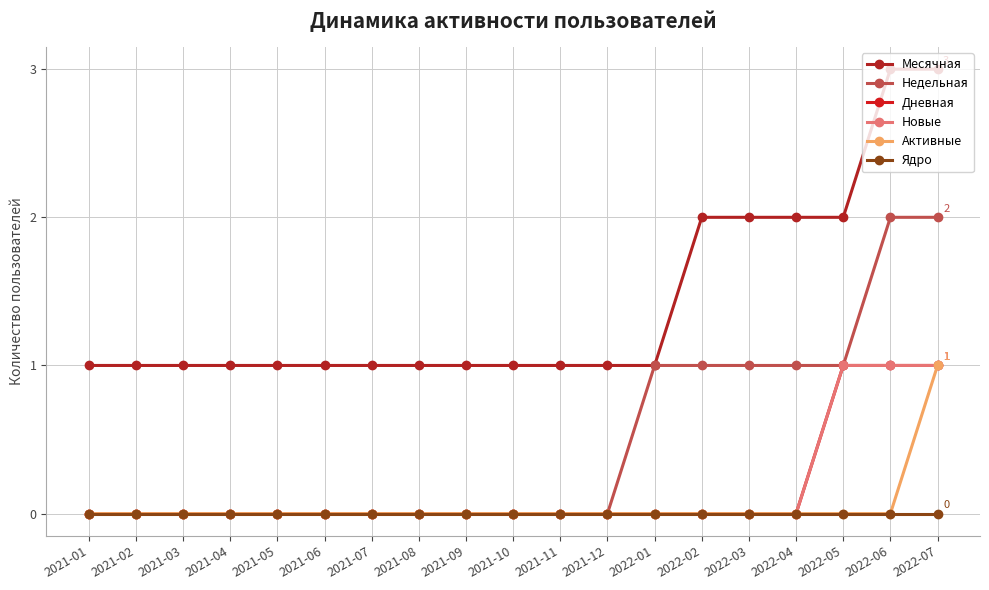

List the labels in order of Месячная value, smallest first.

2021-01, 2021-02, 2021-03, 2021-04, 2021-05, 2021-06, 2021-07, 2021-08, 2021-09, 2021-10, 2021-11, 2021-12, 2022-01, 2022-02, 2022-03, 2022-04, 2022-05, 2022-06, 2022-07